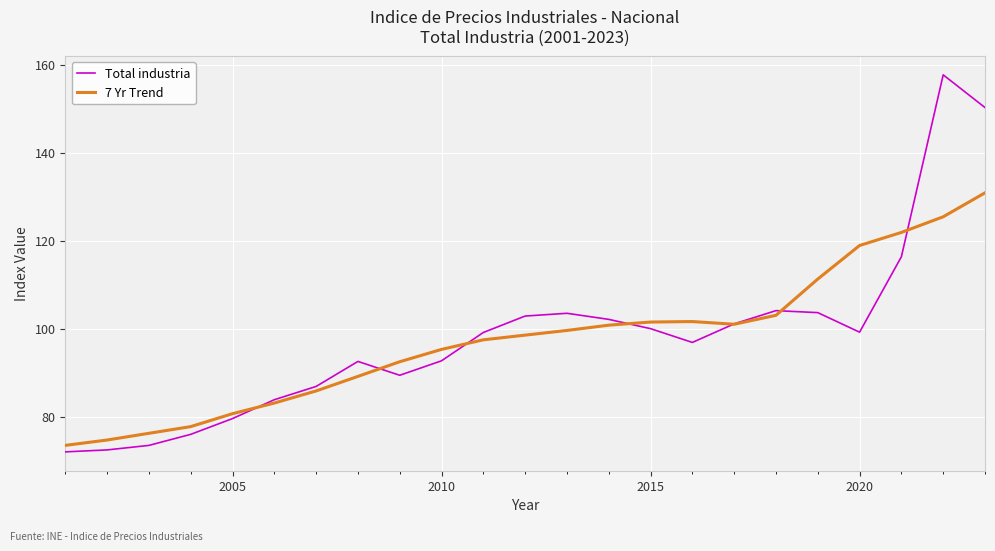

What is the lowest value of the Total industria series?

72.0